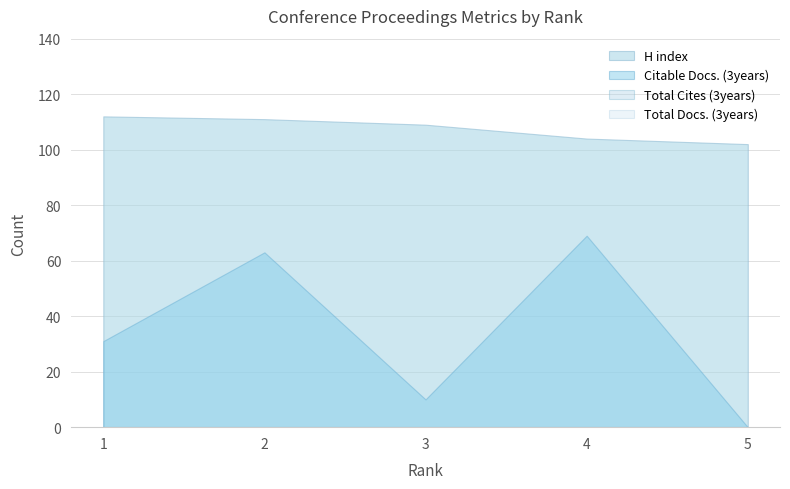

How many values in the H index series exceed 109?

2